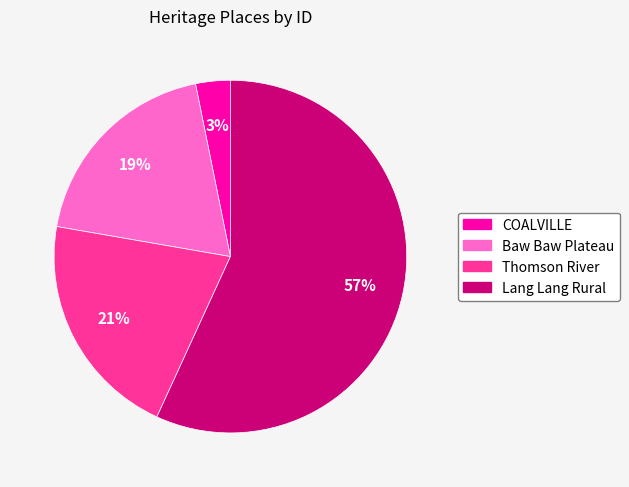

To the nearest percent, what is the difference between the Baw Baw Plateau and Thomson River slice percentages?

2%